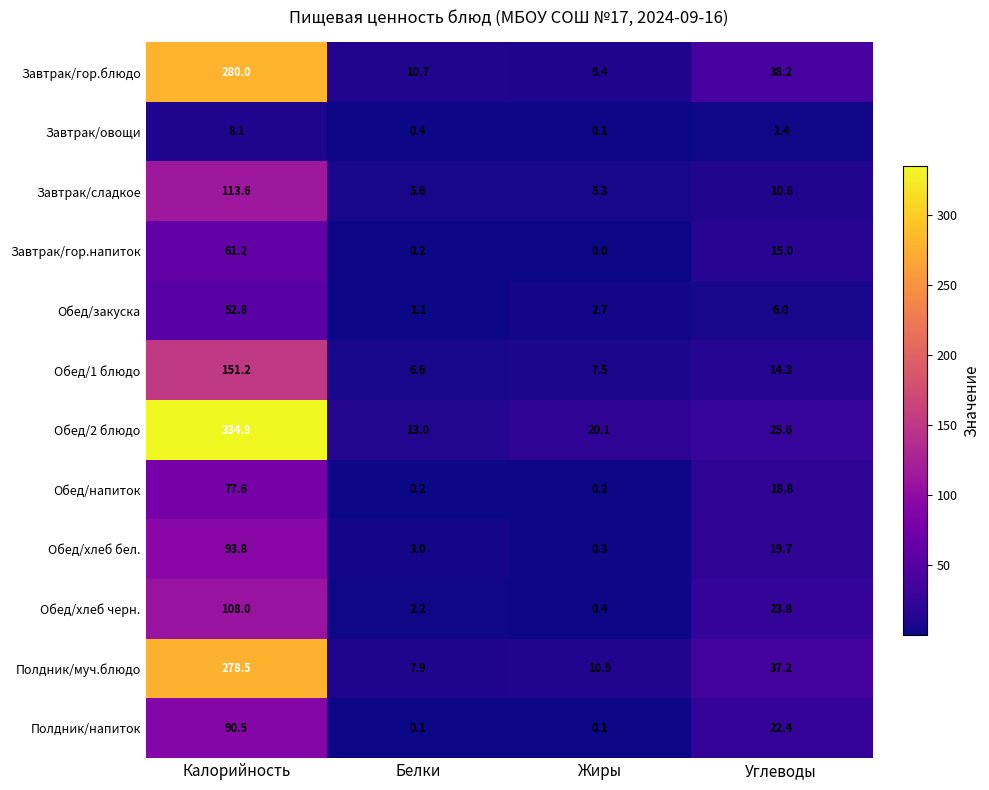

Which series changed the most between Калорийность and Углеводы?

Обед/2 блюдо